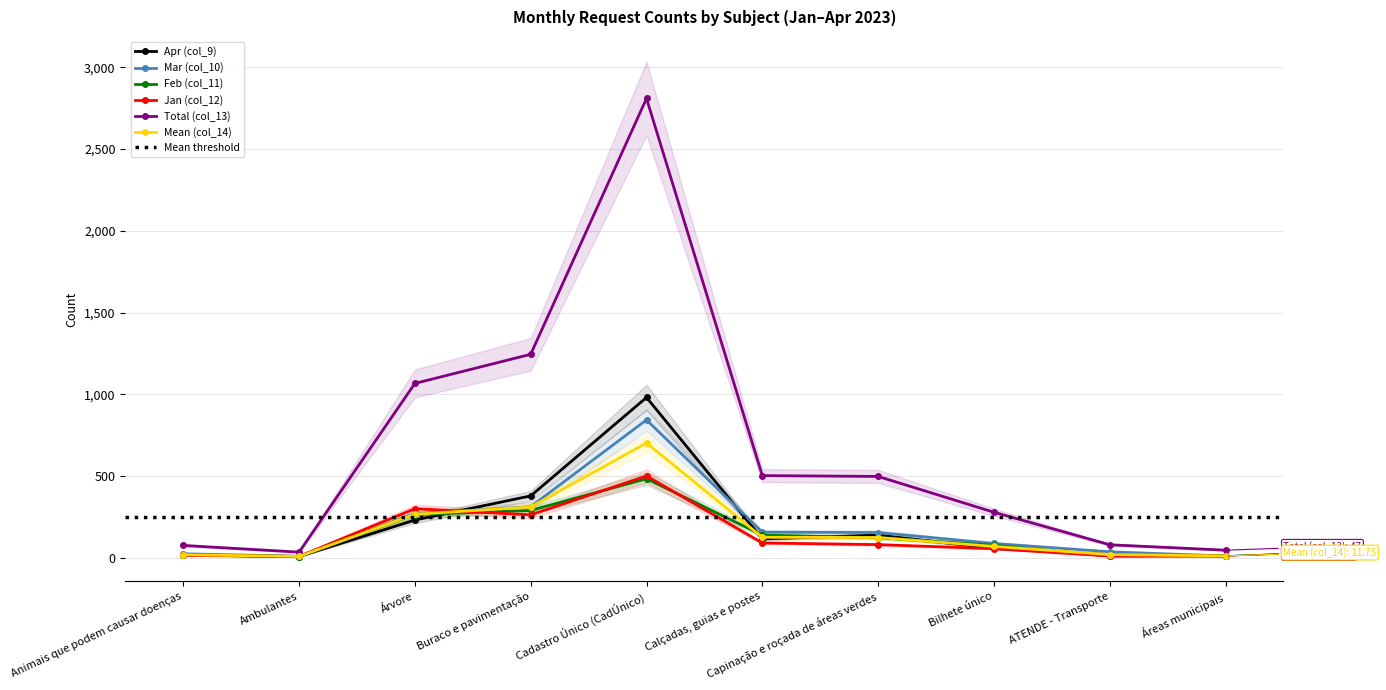

How many data points in Jan (col_12) are above 81?

4